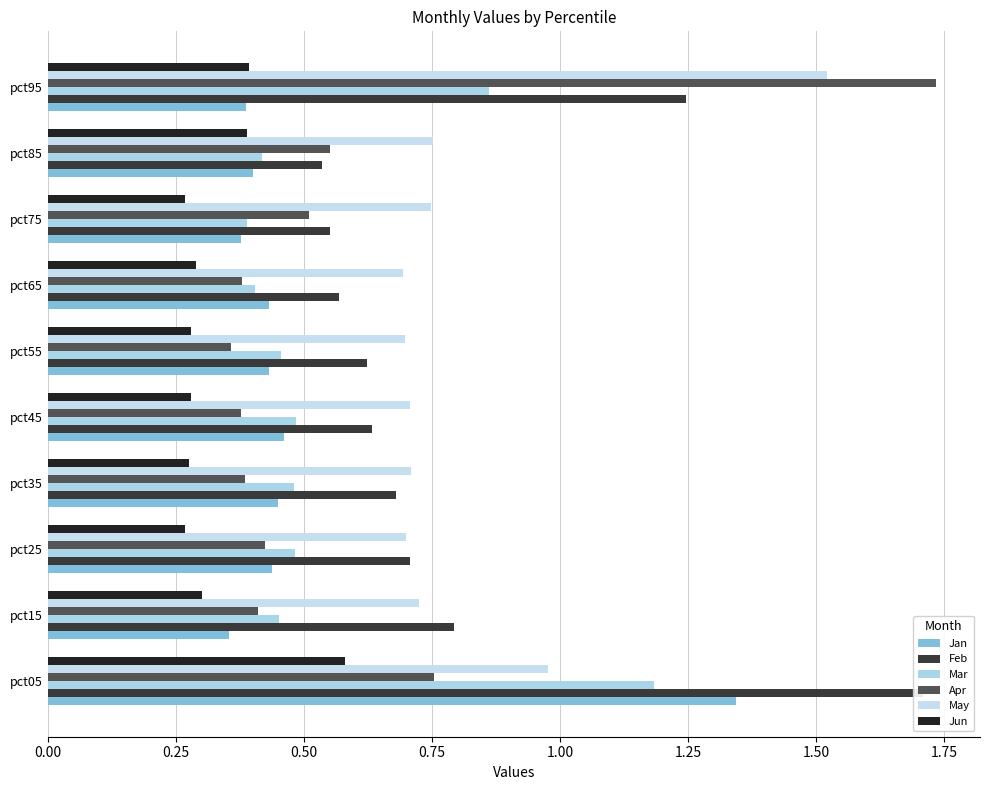

What is the minimum value shown in the chart?

0.3